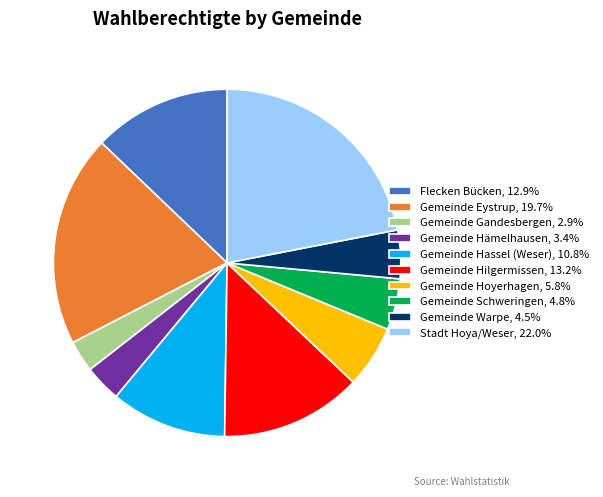

True or false: Gemeinde Hoyerhagen accounts for 1% of the total.

False